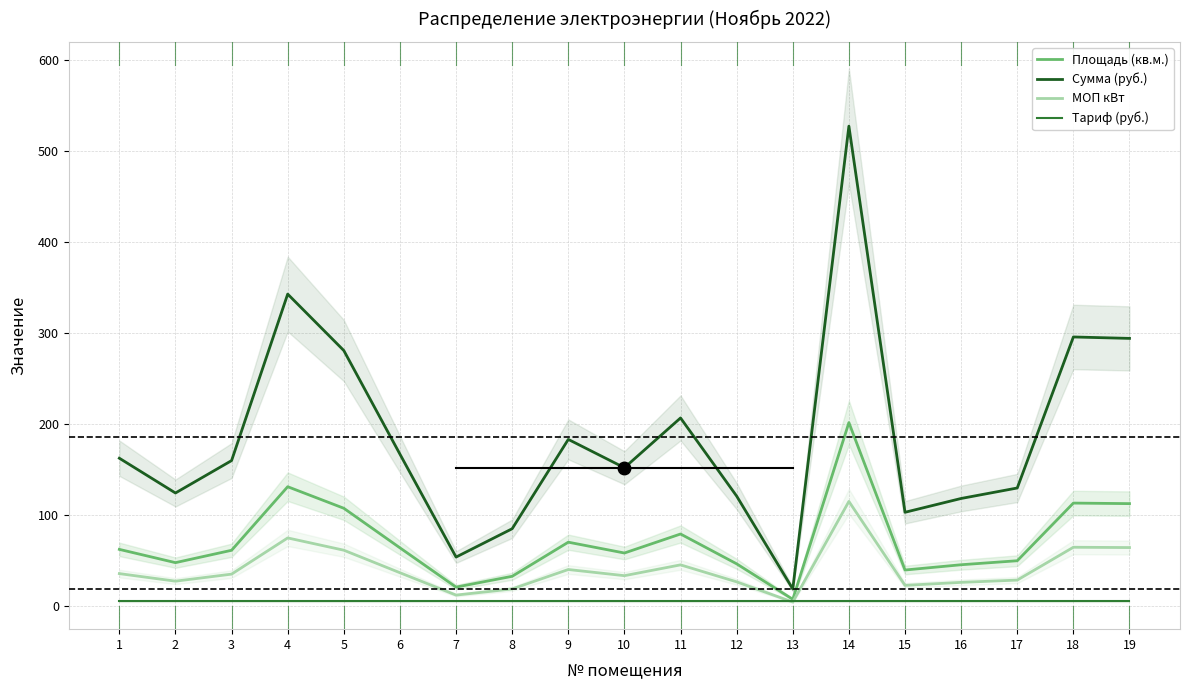

How many values in the МОП кВт series are below 34?

9